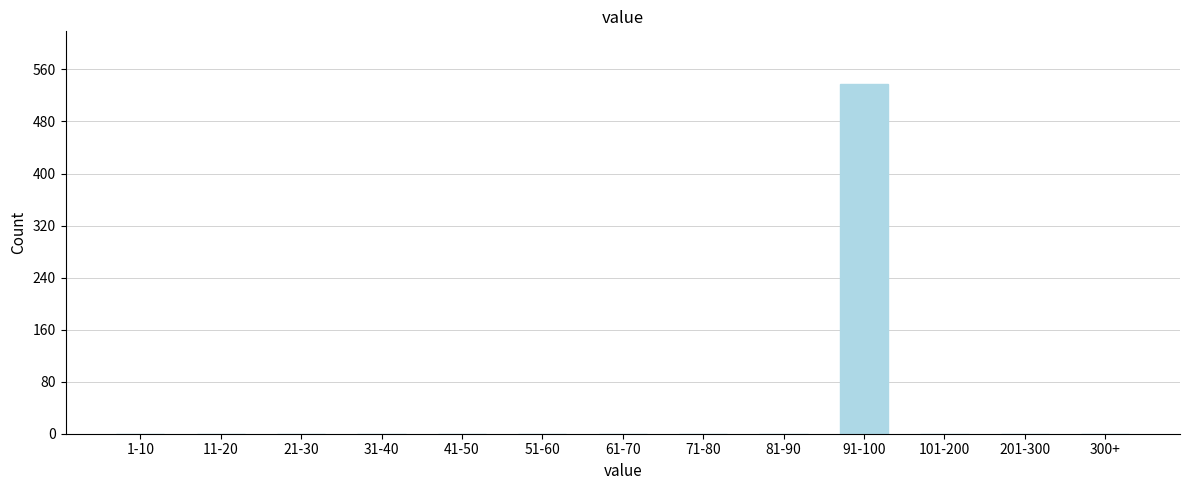

Reading right to left, what are all the values shown in this chart?

300+=0	201-300=0	101-200=0	91-100=537	81-90=0	71-80=0	61-70=0	51-60=0	41-50=0	31-40=0	21-30=0	11-20=0	1-10=0